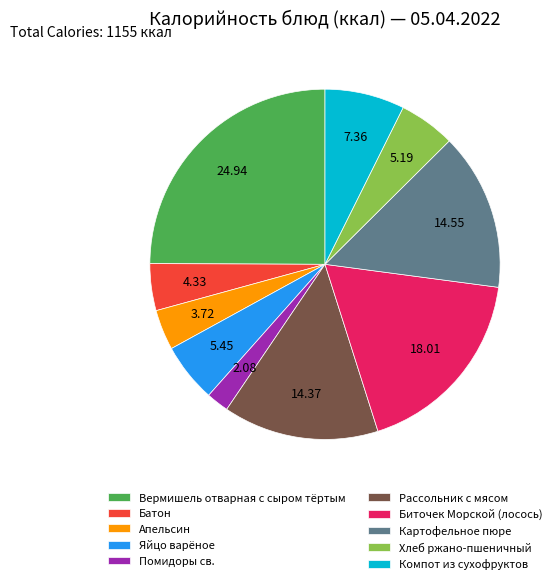

Is it true that Компот из сухофруктов is 7% of the pie?

True